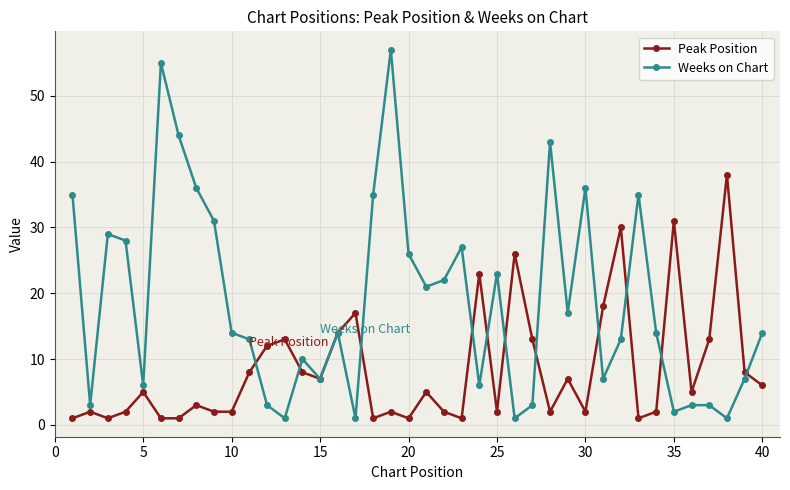

What is the value of the Peak Position point at the 10th from the left?

2